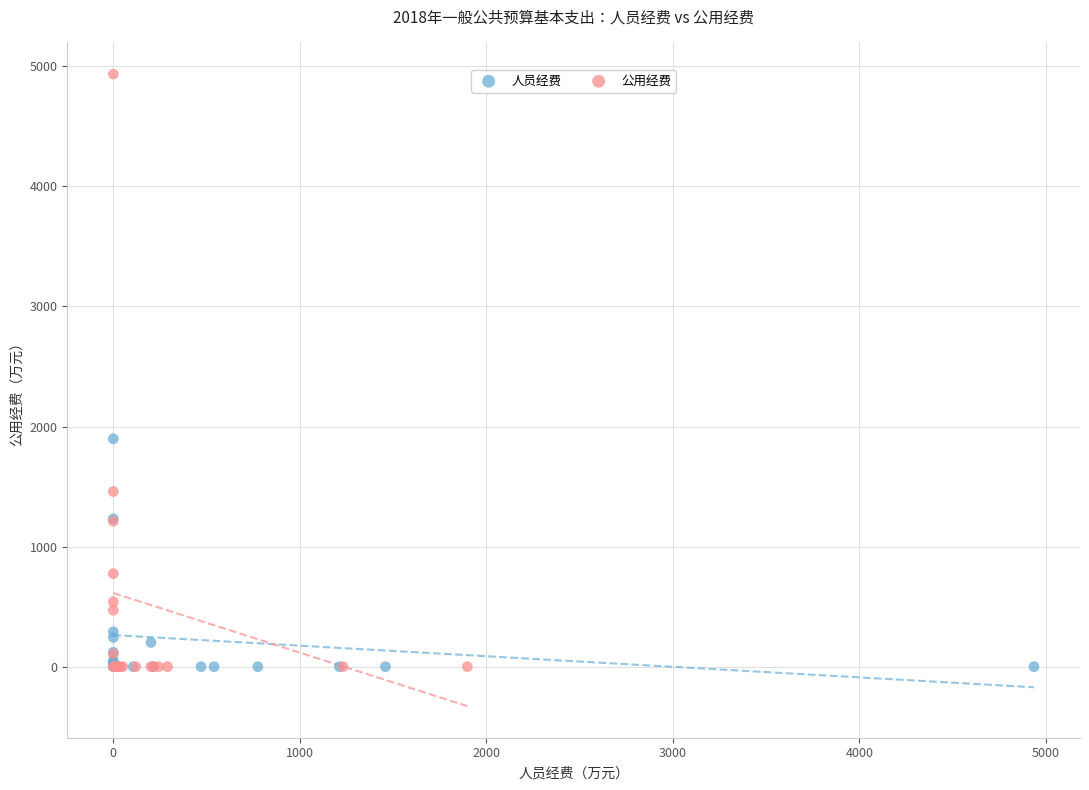

Which series has the largest Y range (max minus min)?

公用经费